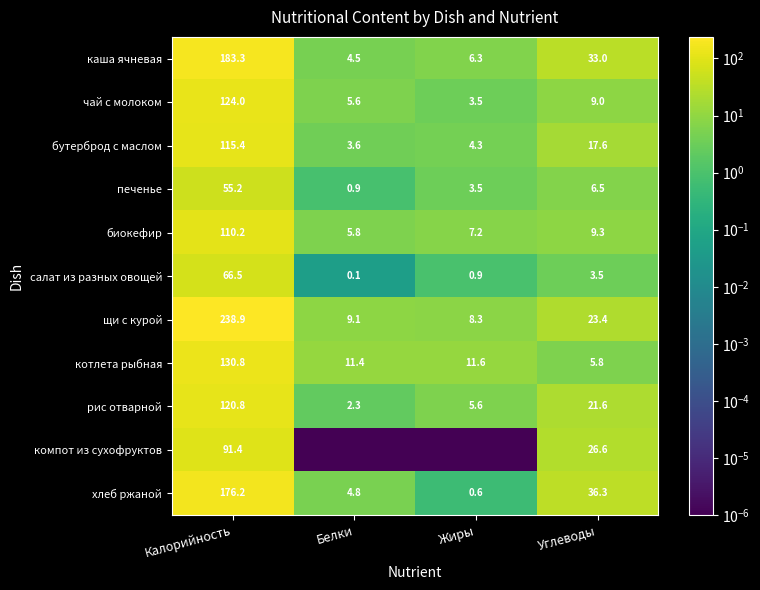

The хлеб ржаной series shows 281.0 at Калорийность. True or false?

False